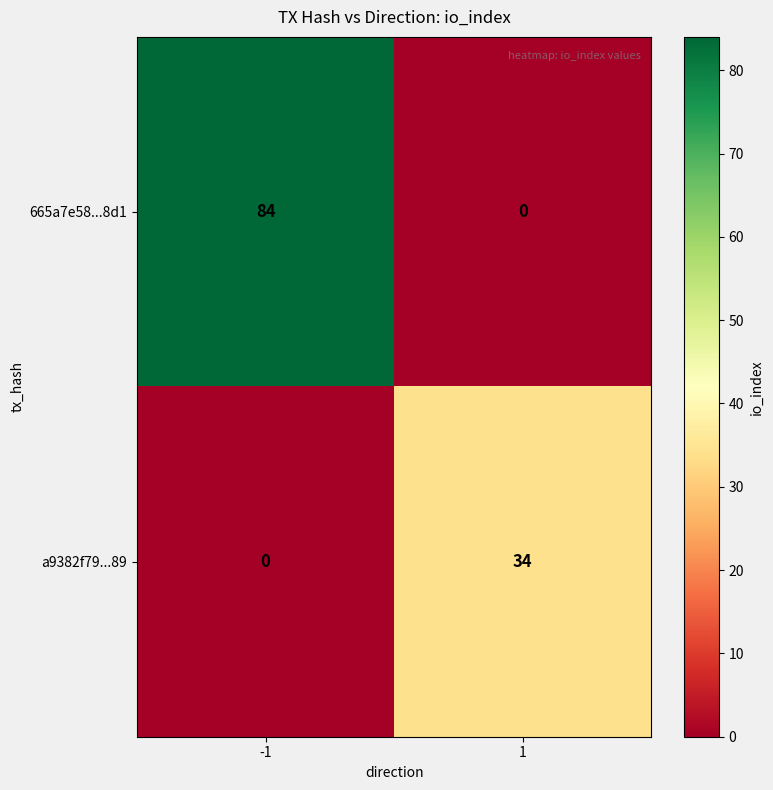

Reading right to left, what are all the values shown in this chart?

665a7e58...8d1: 1=0	-1=84
a9382f79...89: 1=34	-1=0